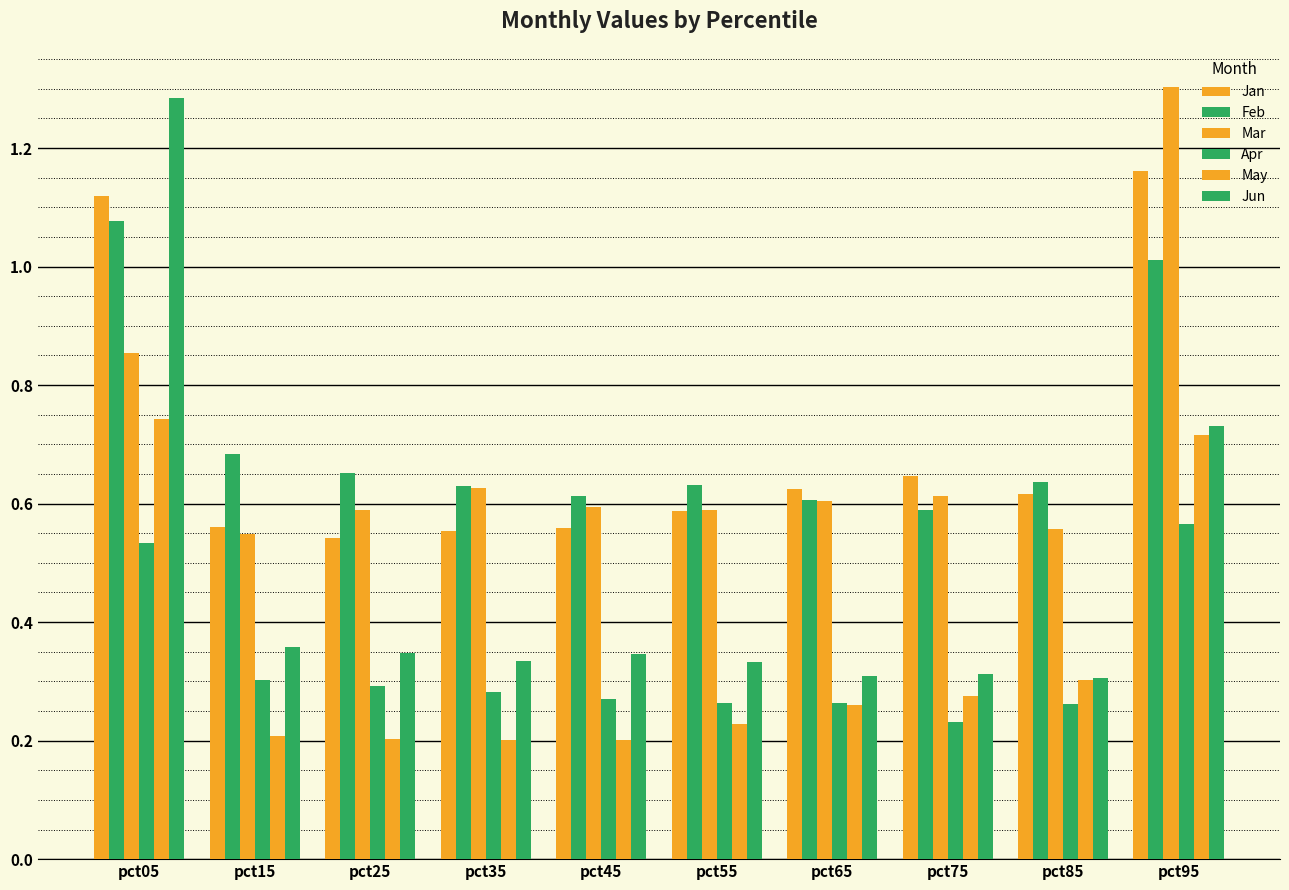

Are the bars grouped side by side (vs. stacked)?

Yes